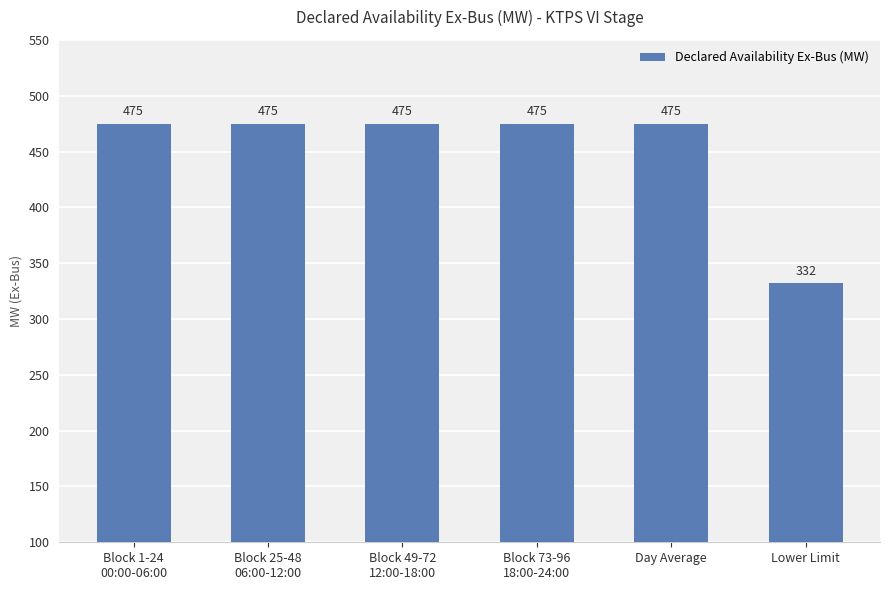

What is the difference between the maximum and minimum values?

143